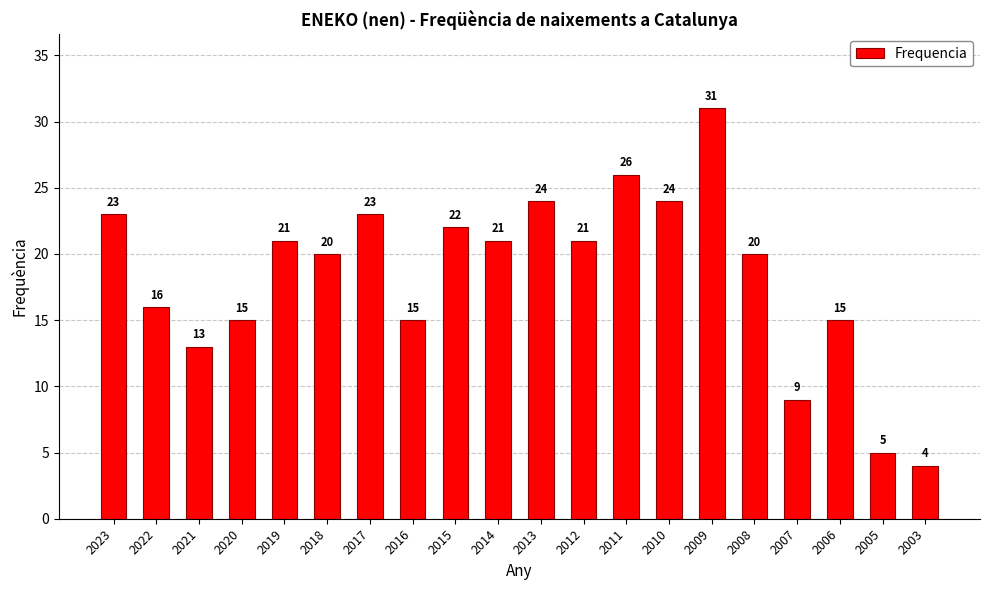

What is the maximum value shown in the chart?

31